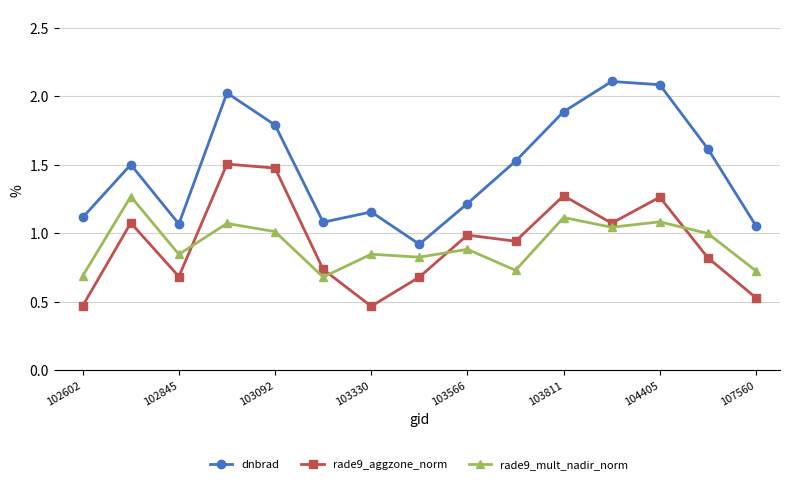

Which series has the widest spread of values?

dnbrad